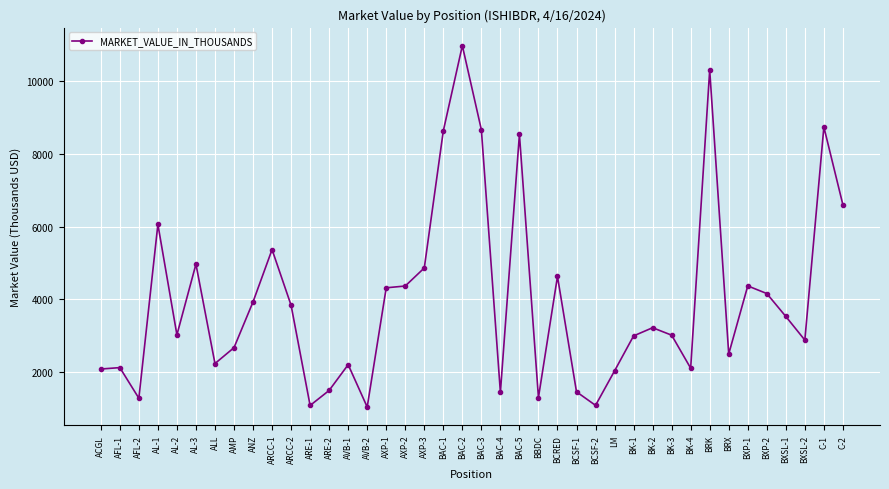

What is the maximum value shown in the chart?

10982